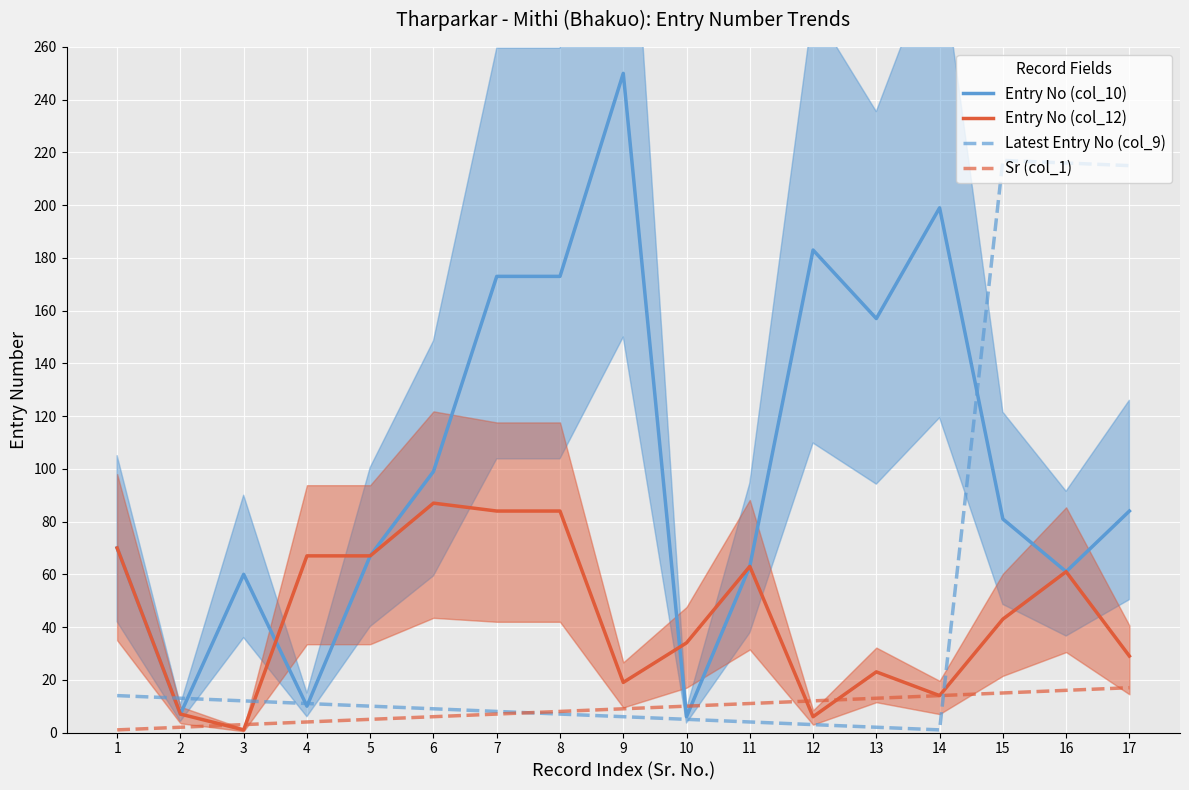

Rank the series at 7 from highest to lowest value.

Entry No (col_10), Entry No (col_12), Latest Entry No (col_9), Sr (col_1)